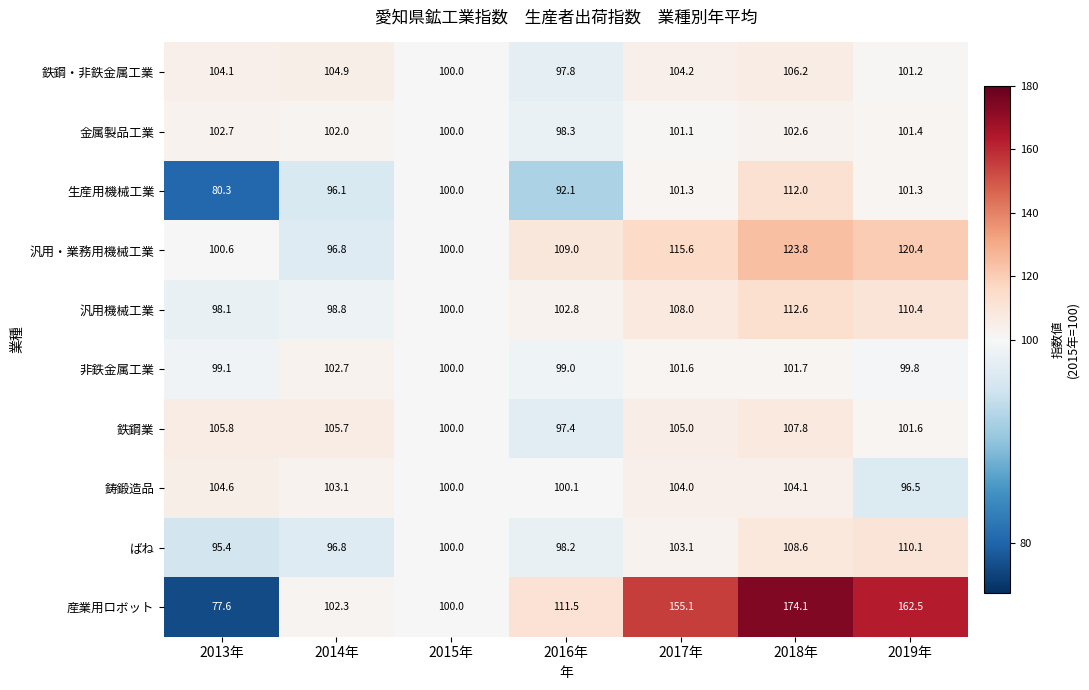

Between 2016年 and 2018年, which series saw the biggest shift?

産業用ロボット